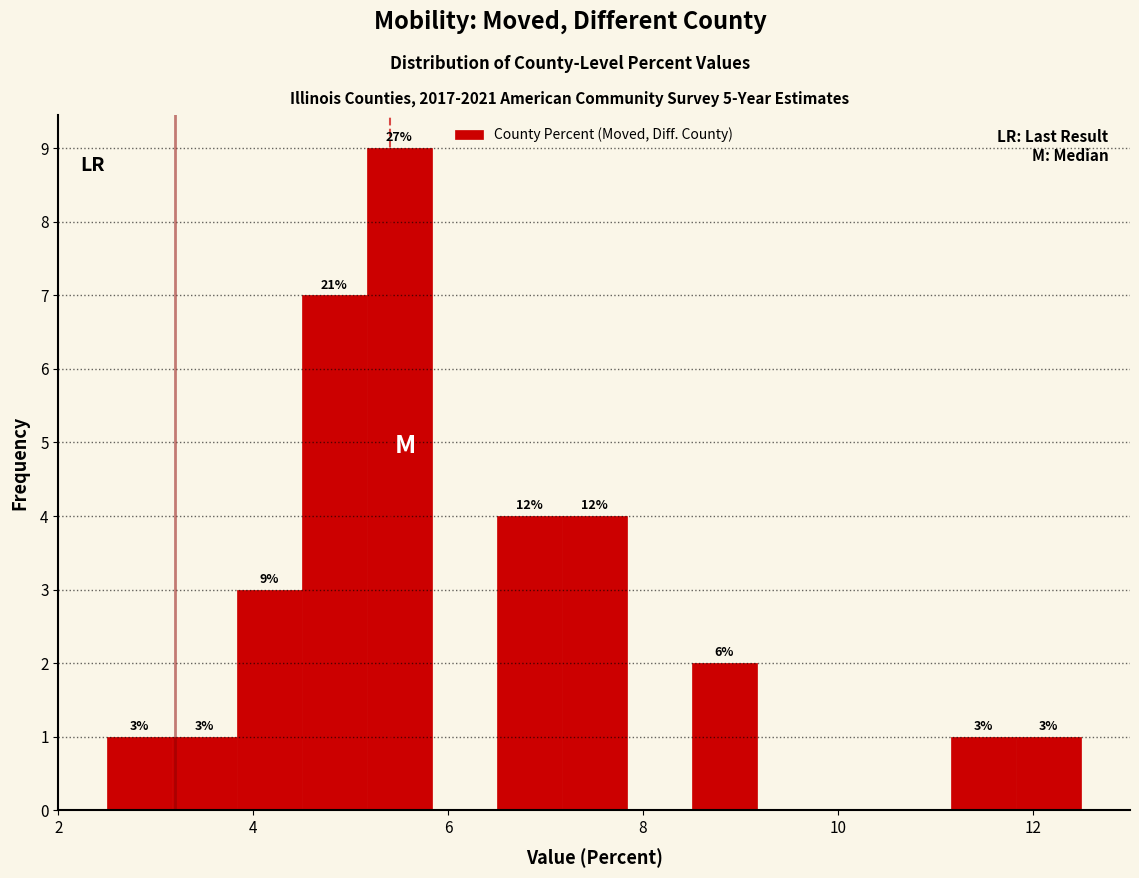

Read against the x-axis, roughly where is the centre of the tallest bar?

5.6